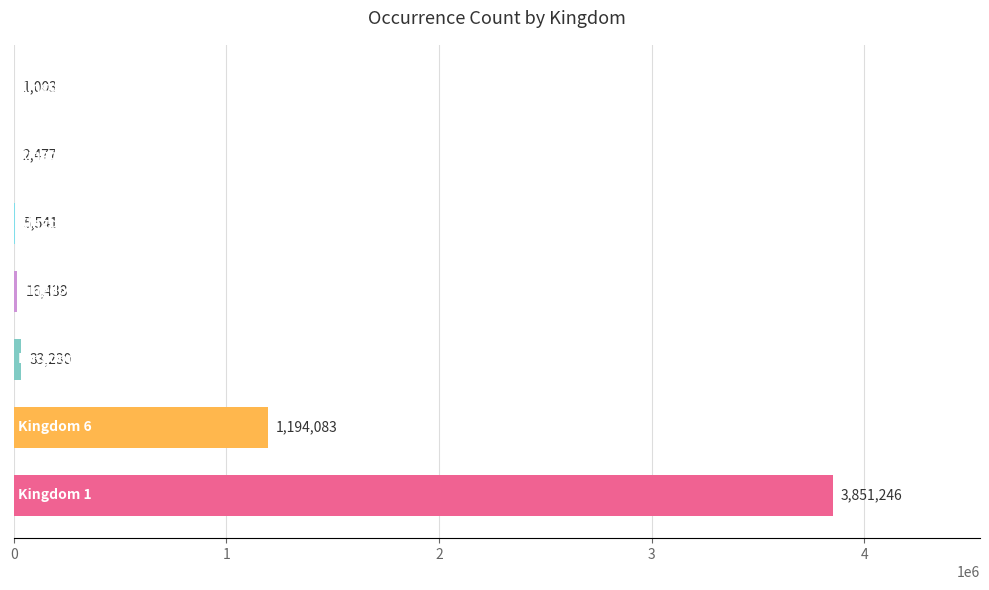

What is the maximum value shown in the chart?

3851246